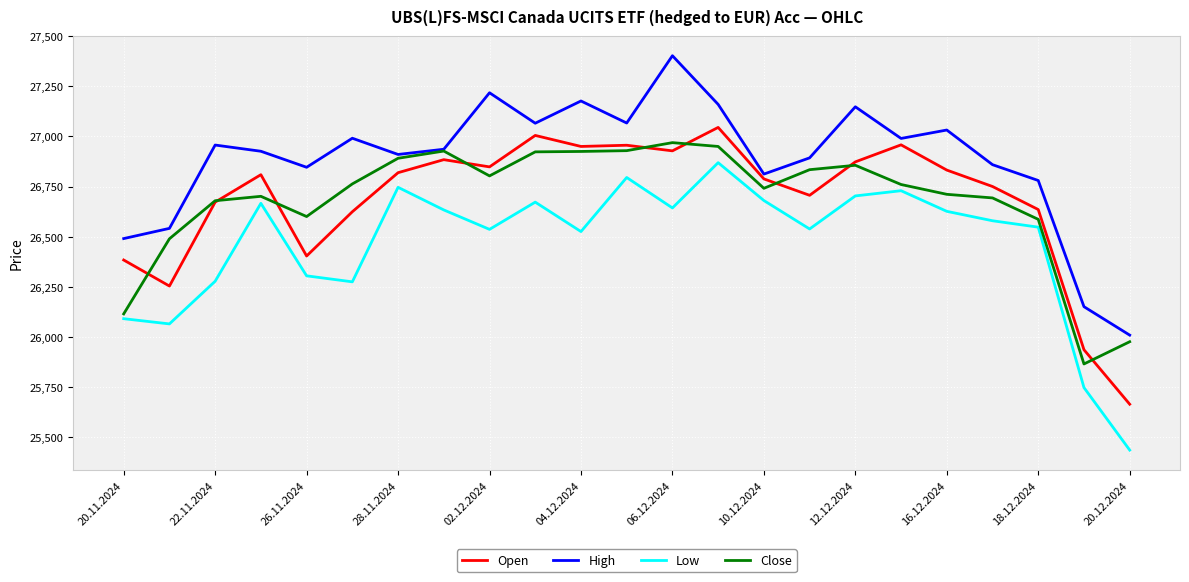

What is the highest value of the Low series?

26869